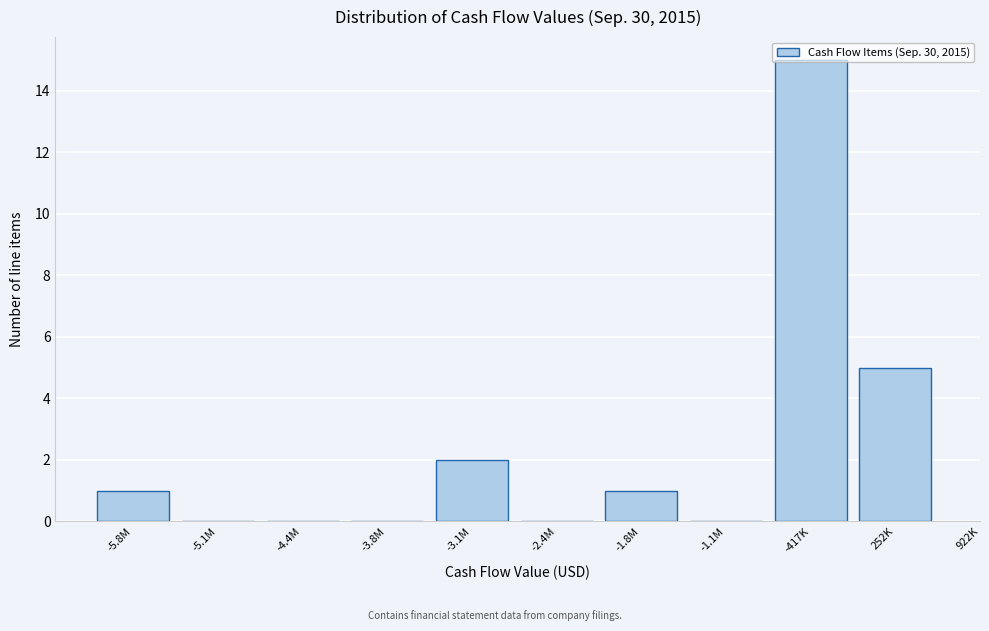

At which label is the value closest to 7?

252K